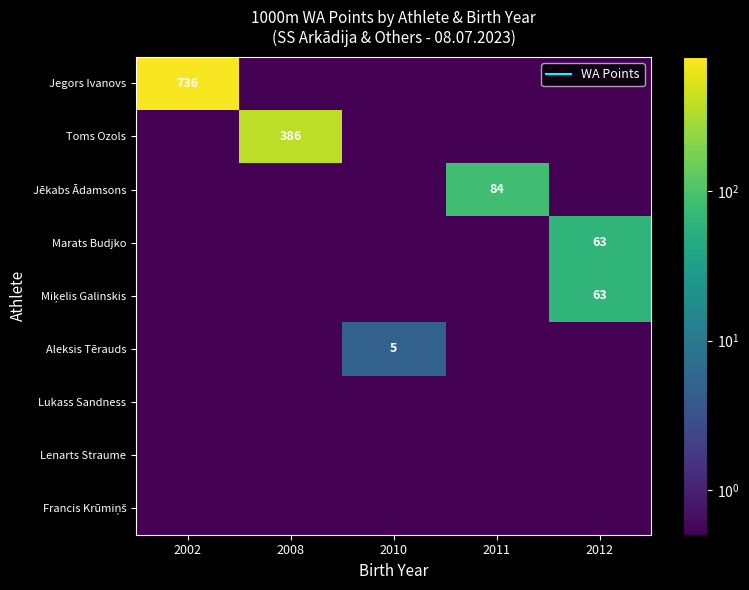

What is the difference between the highest and lowest values at 2008?

385.5